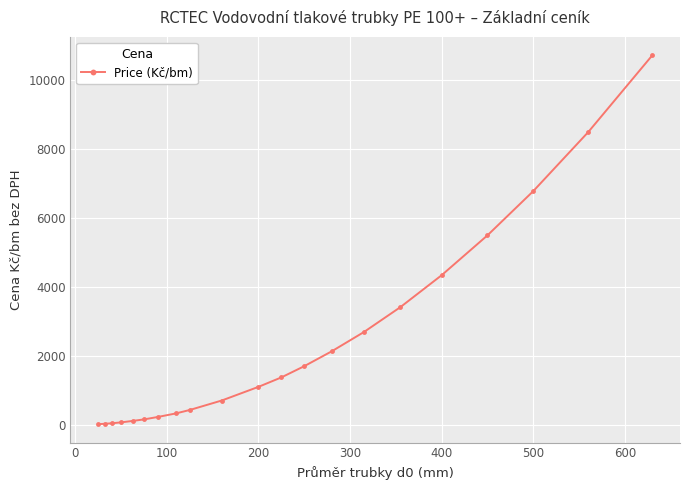

What is the average value?

2398